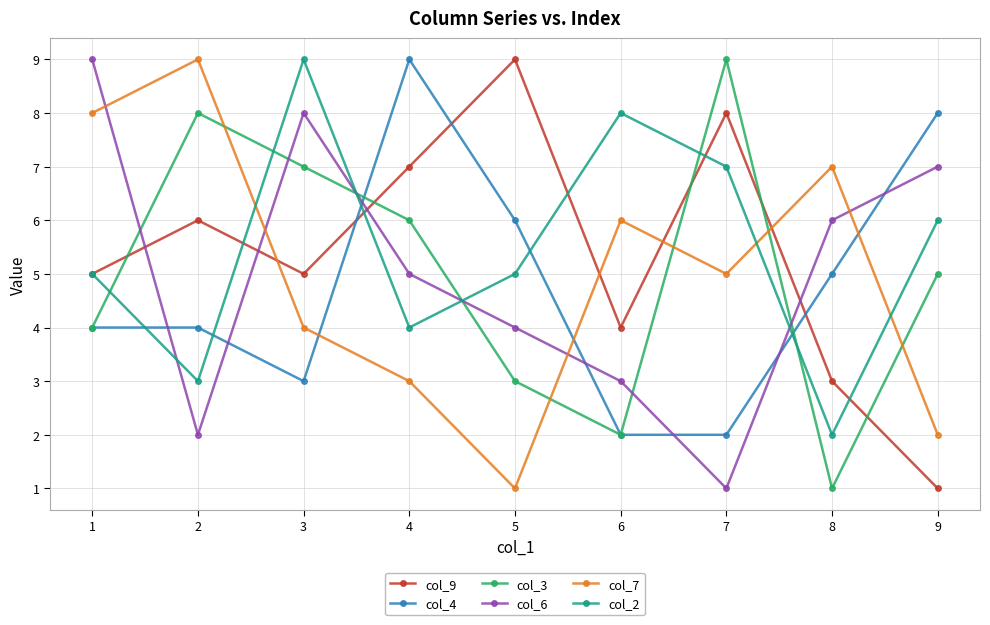

How many data points does each series have?

9